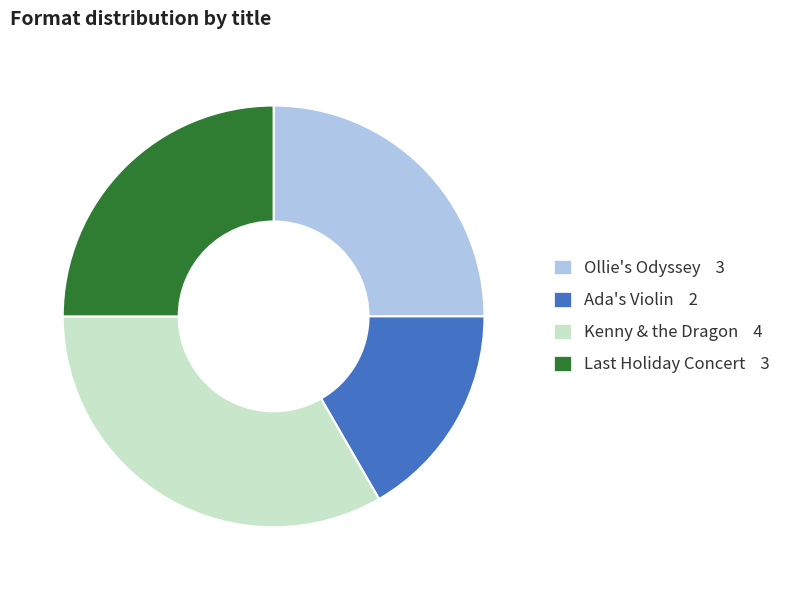

The Kenny & the Dragon slice represents 24% of the pie. True or false?

False